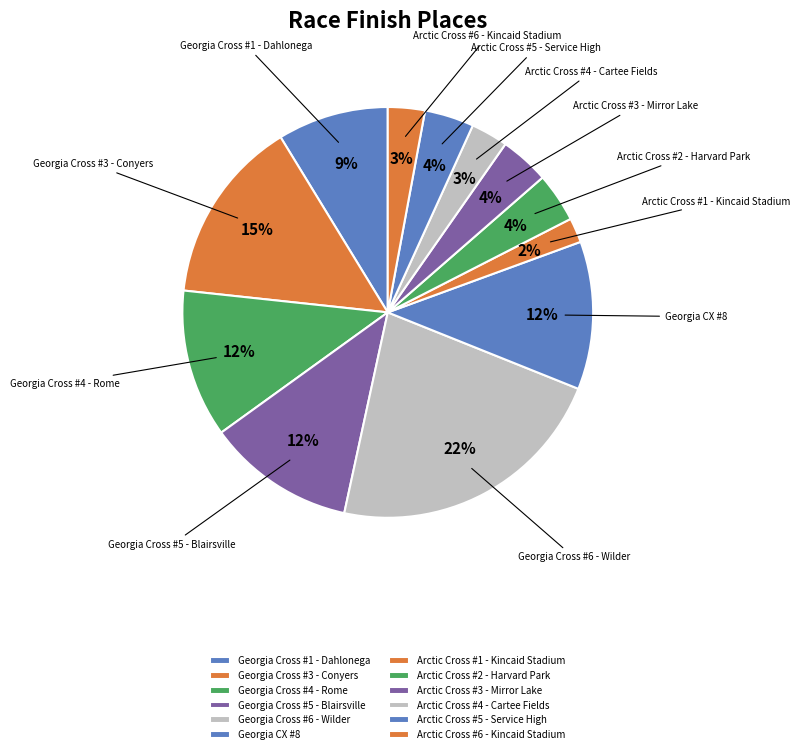

To the nearest percent, what is the difference between the largest and smallest slice percentages?

20%